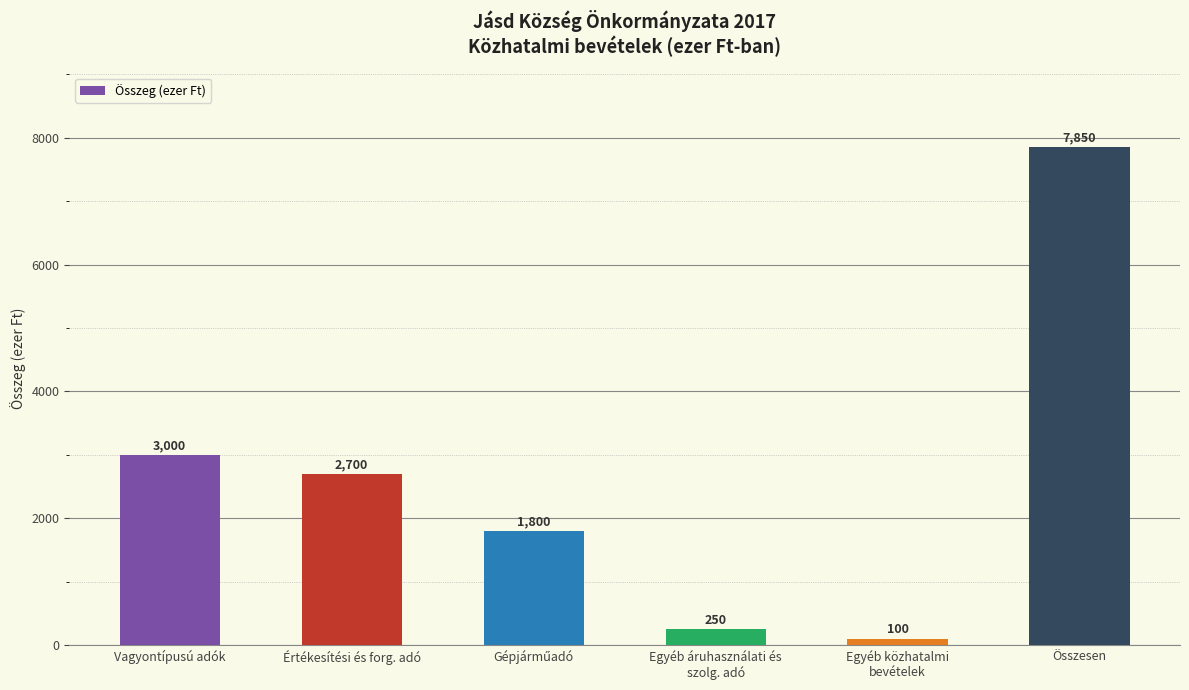

How many data points are less than 2700?

3